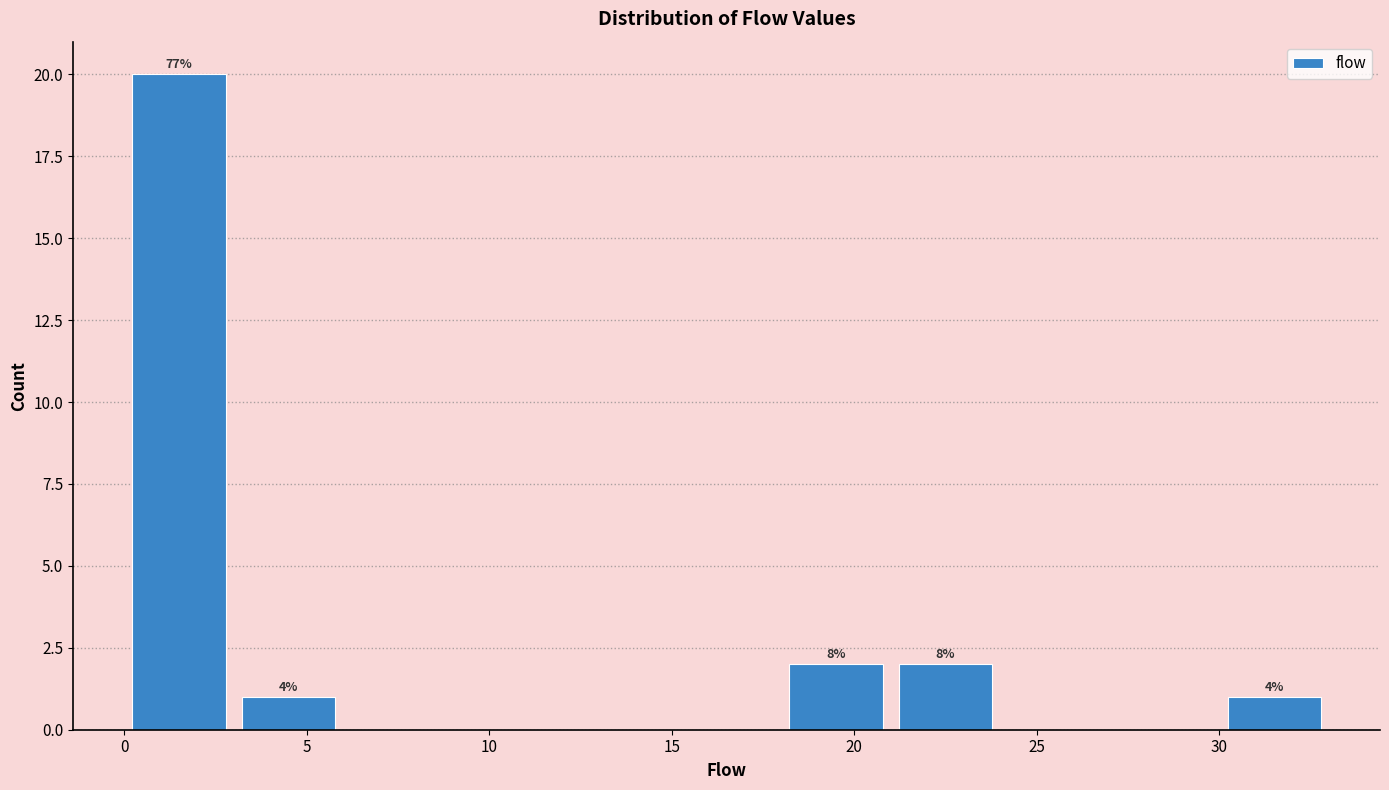

Over which range of the x-axis is the bar tallest?

0 to 3